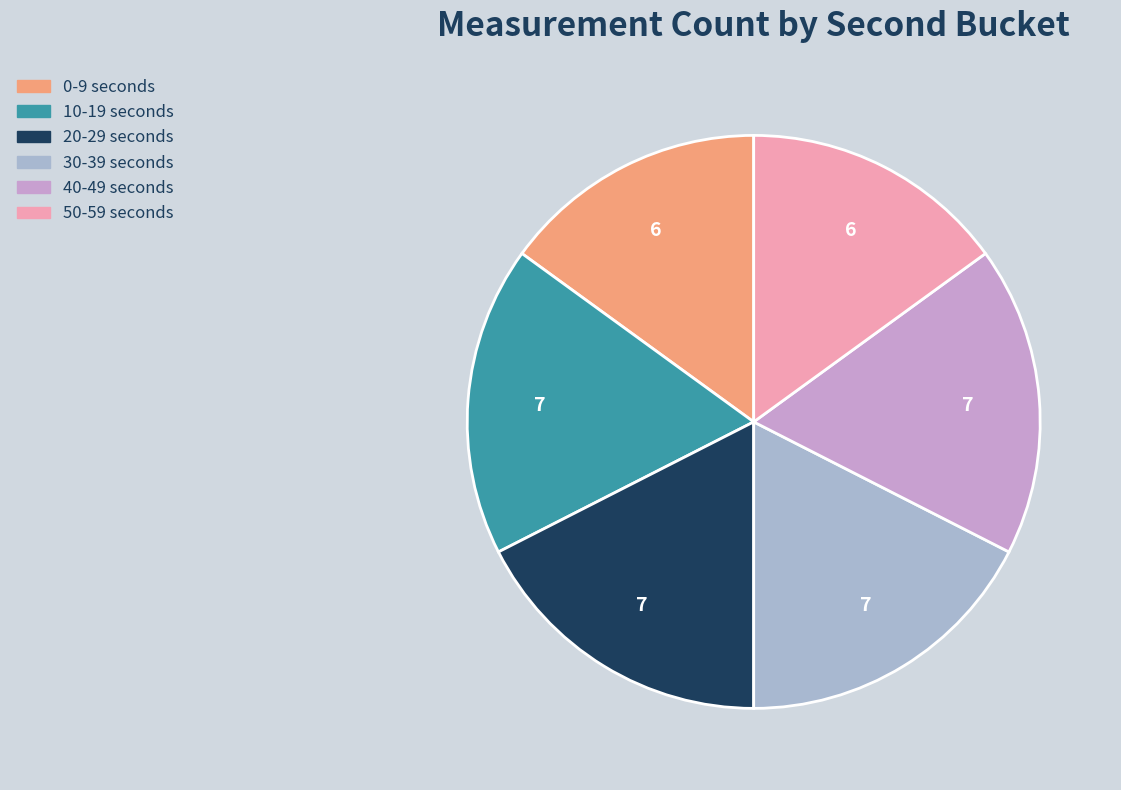

Is there any slice that represents more than half of the pie?

No